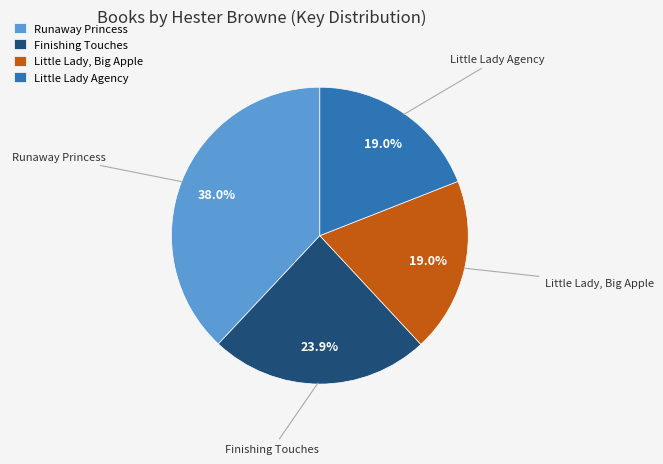

What percentage is NOT represented by Finishing Touches?

76.1%